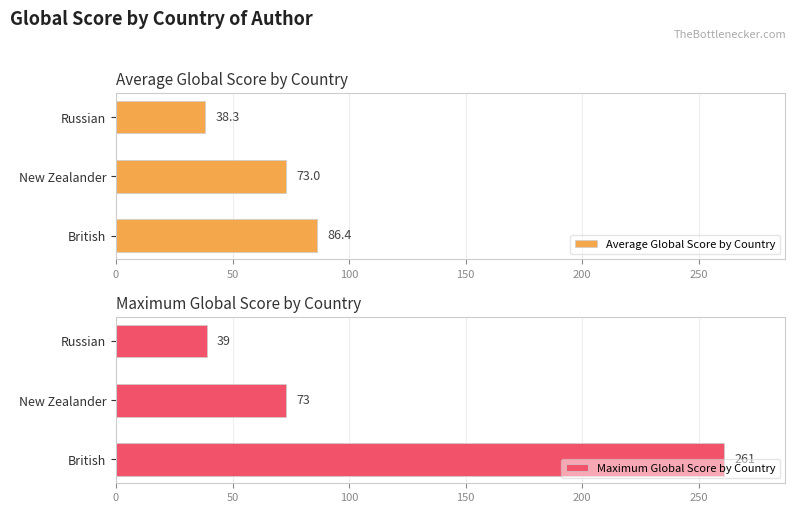

Where is Average Global Score by Country nearest to the value 62?

New Zealander